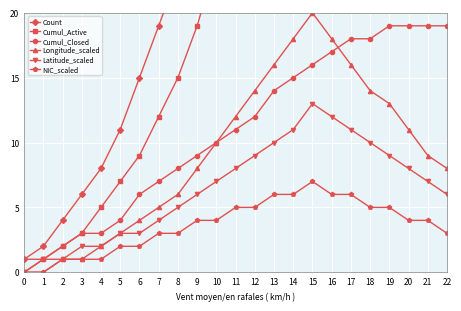

Is it true that Latitude_scaled equals 7 at 8?

False